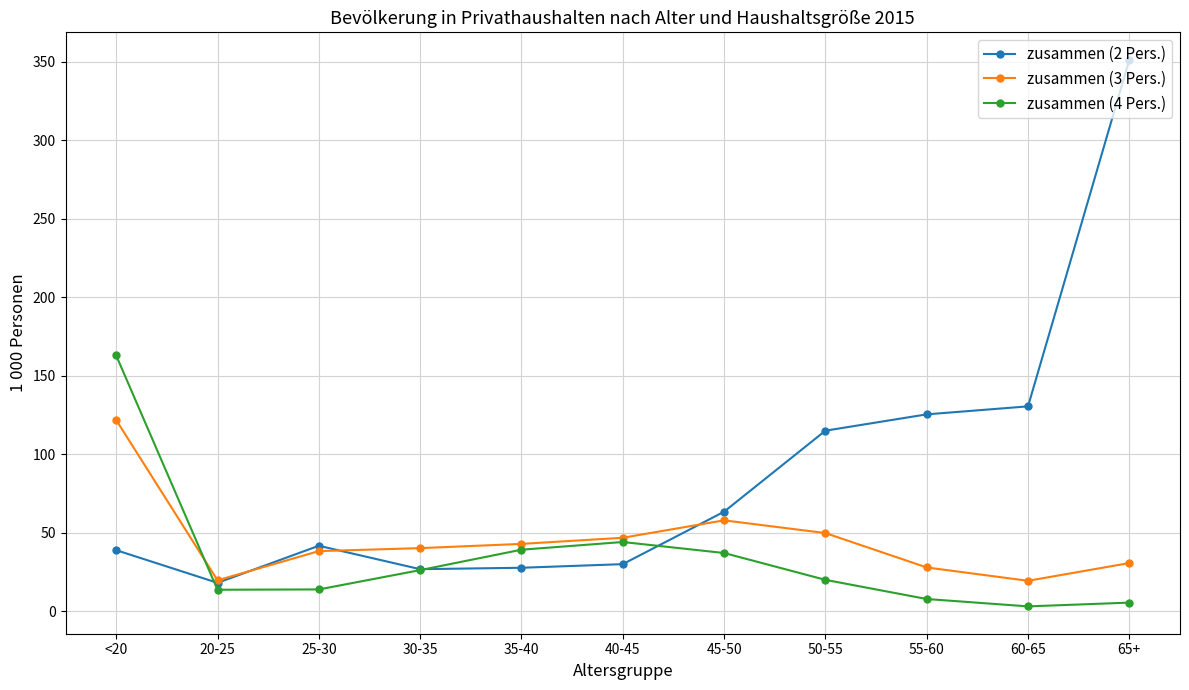

In zusammen (3 Pers.), how many points are higher than both neighbors (excluding endpoints)?

1